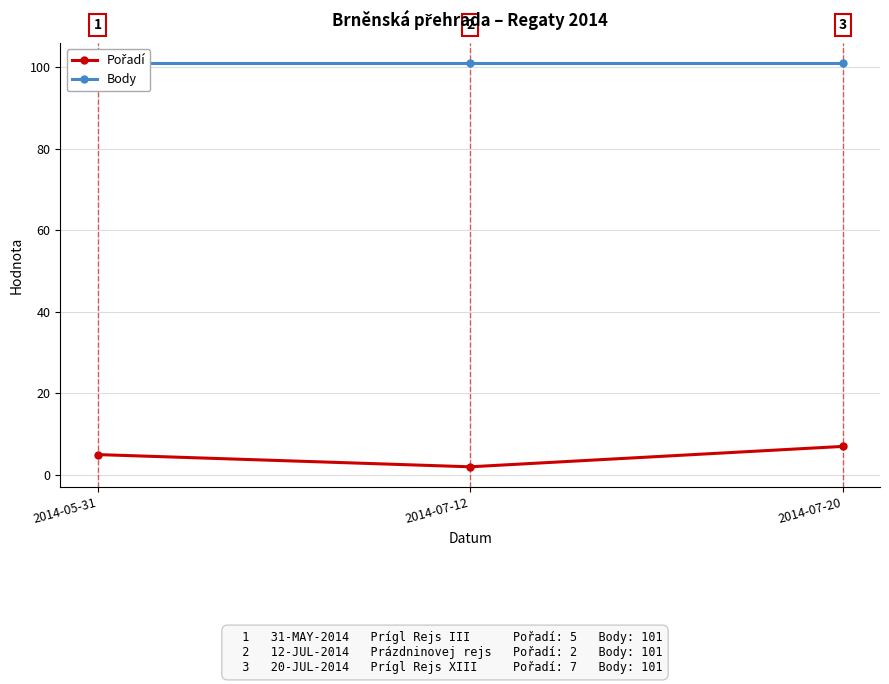

At which label does Pořadí first exceed 5?

2014-07-20